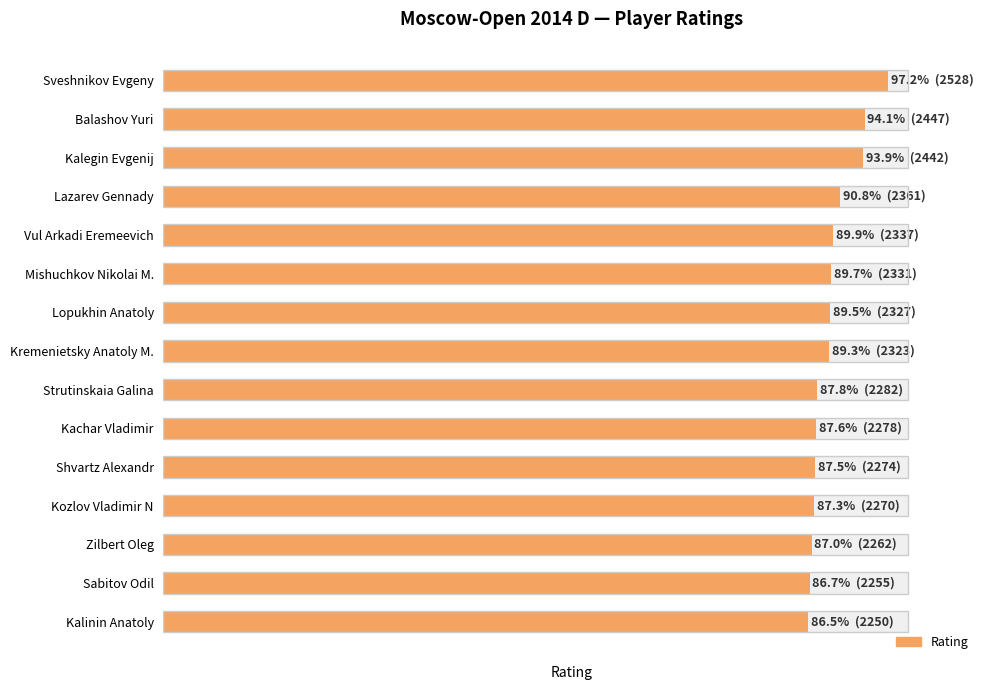

Read the value at Balashov Yuri, to the nearest 50.

2450